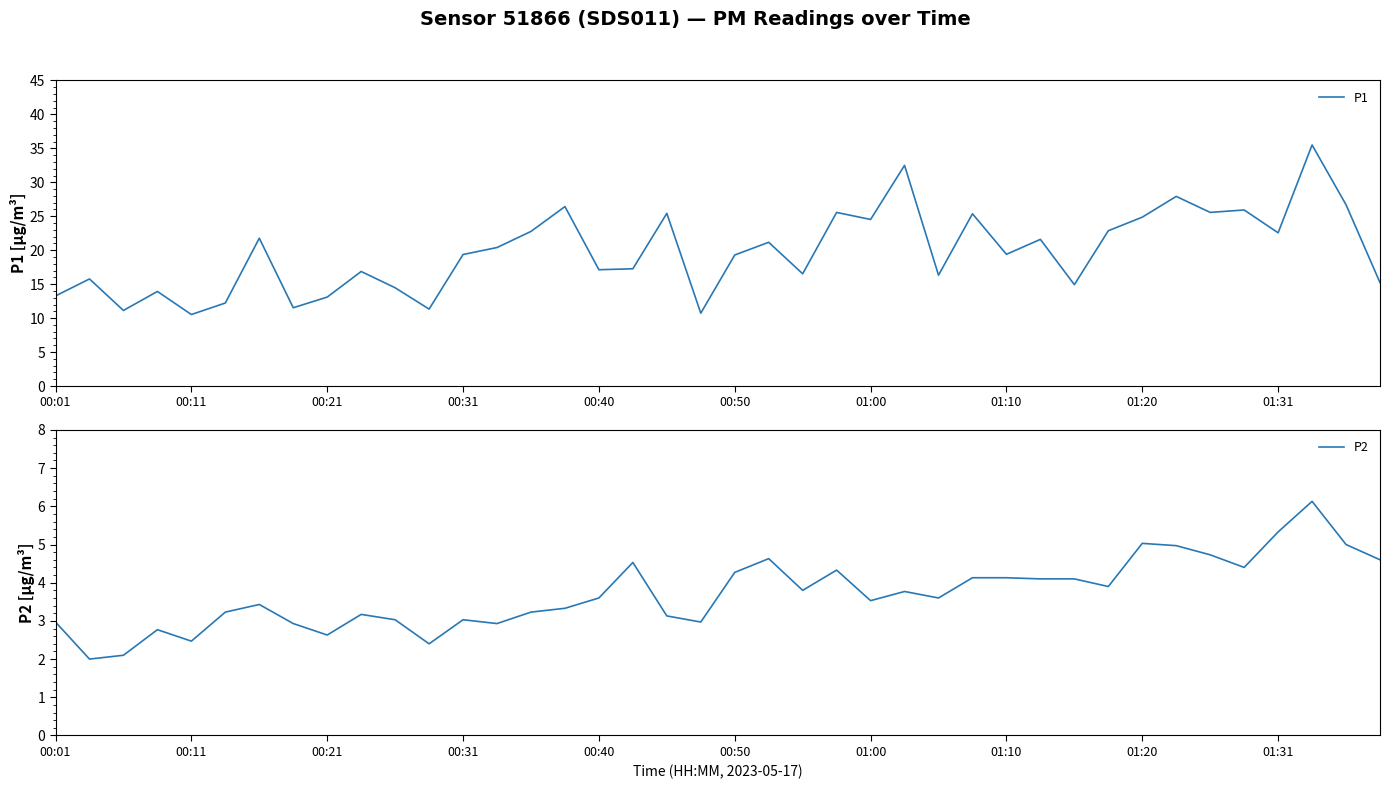

What is the smallest value displayed?

2.0